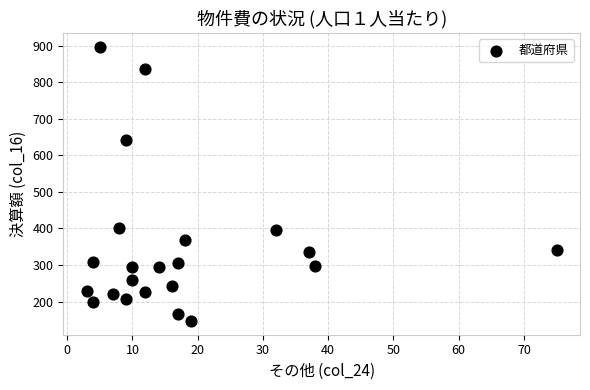

What is the range of X values (max minus min)?

72